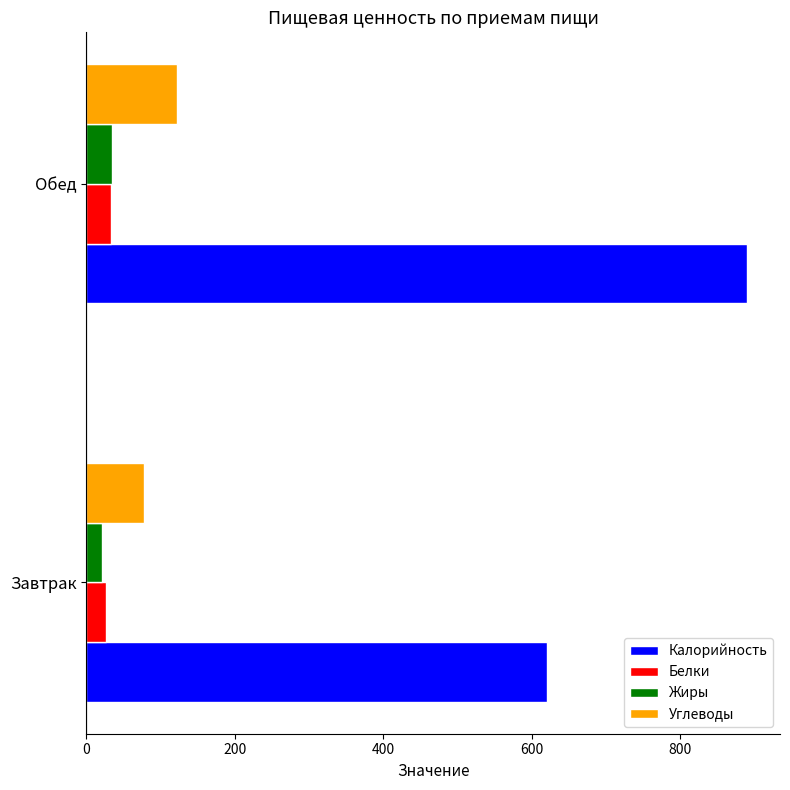

How many categories are shown in the chart?

2